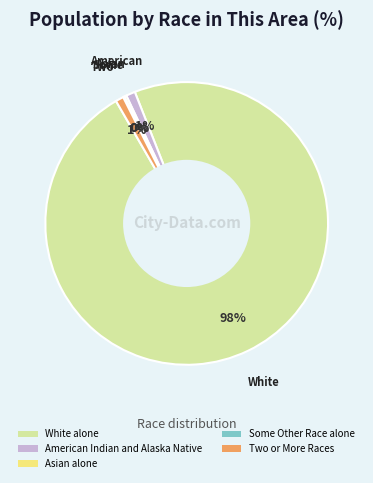

Does any single category account for the majority?

Yes